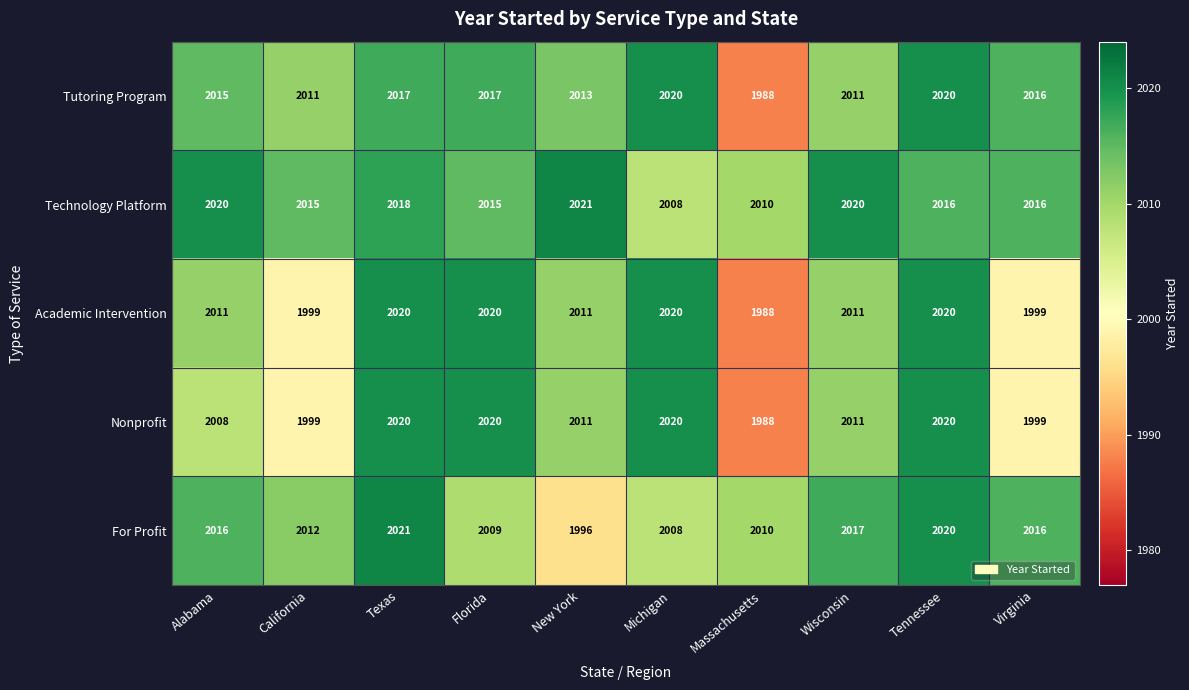

Which series has the largest total across all categories?

Technology Platform